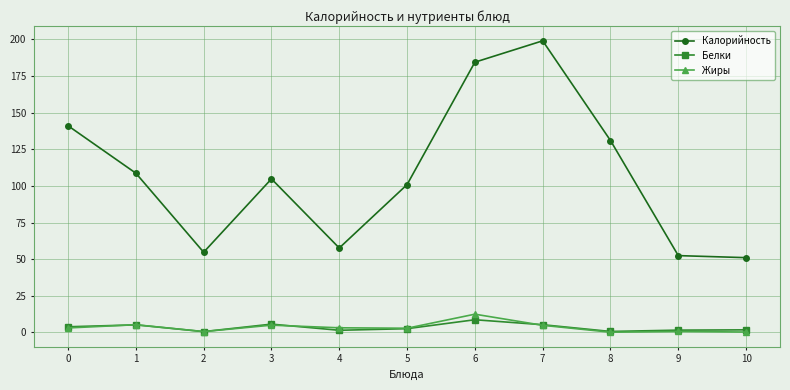

What is the value of the Белки point at the 10th from the left?

1.5